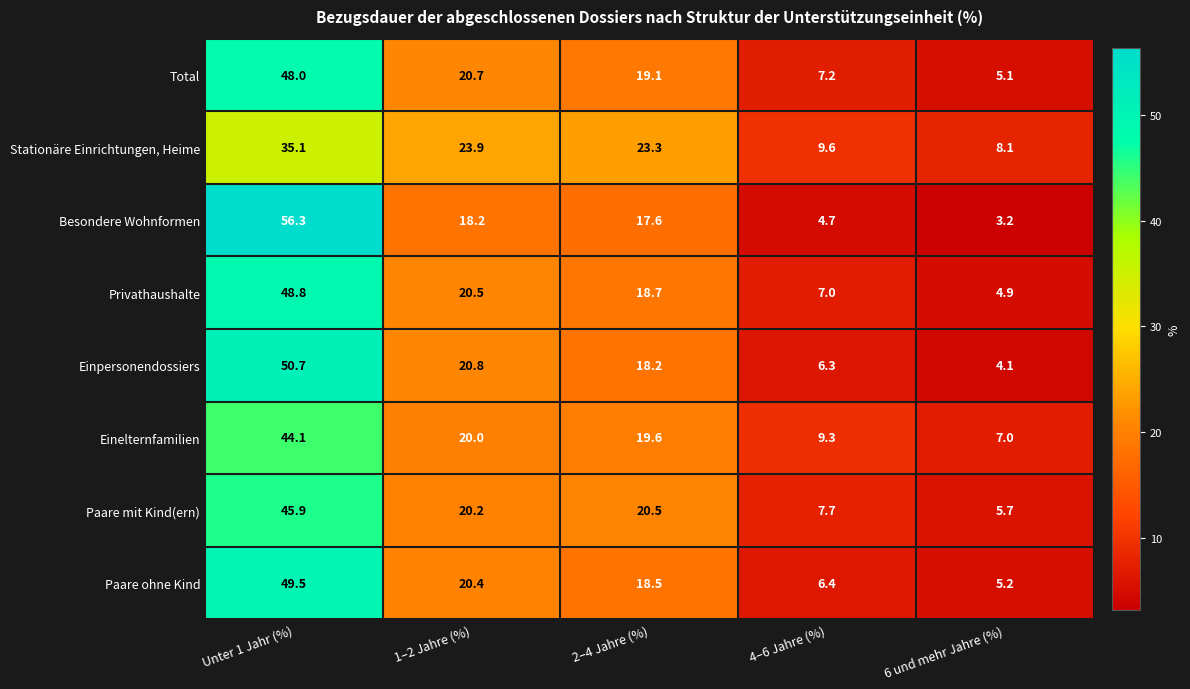

Rank the series at 4–6 Jahre (%) from highest to lowest value.

Stationäre Einrichtungen, Heime, Einelternfamilien, Paare mit Kind(ern), Total, Privathaushalte, Paare ohne Kind, Einpersonendossiers, Besondere Wohnformen